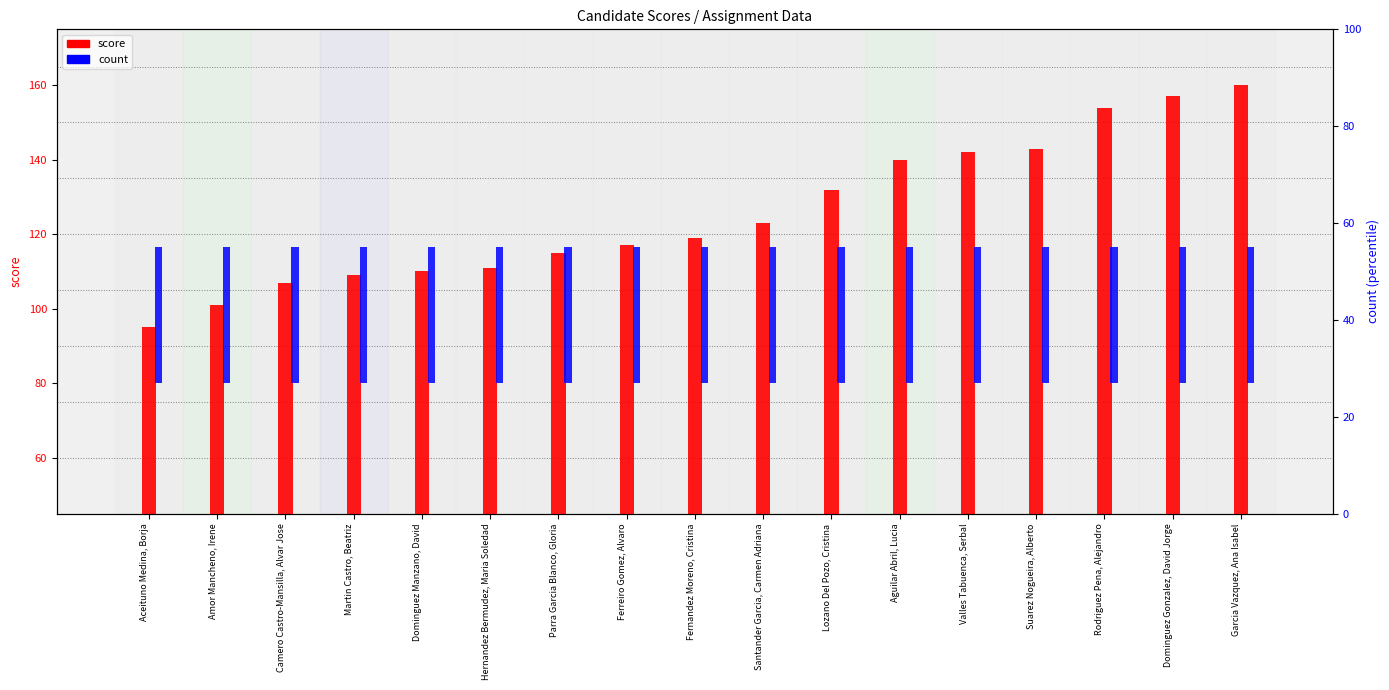

Rank the series by their average value, from lowest to highest.

count, score